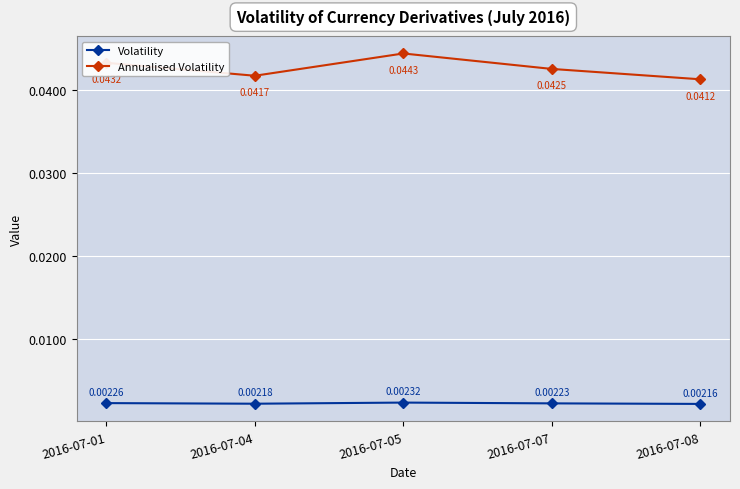

True or false: Annualised Volatility and Volatility intersect in this chart.

False